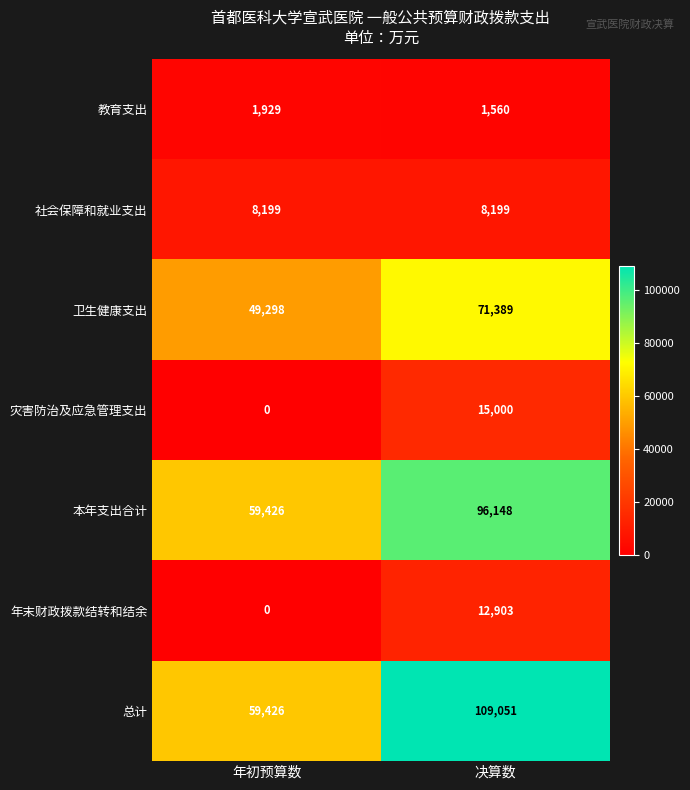

Rank the series by their maximum value, from lowest to highest.

教育支出, 社会保障和就业支出, 年末财政拨款结转和结余, 灾害防治及应急管理支出, 卫生健康支出, 本年支出合计, 总计